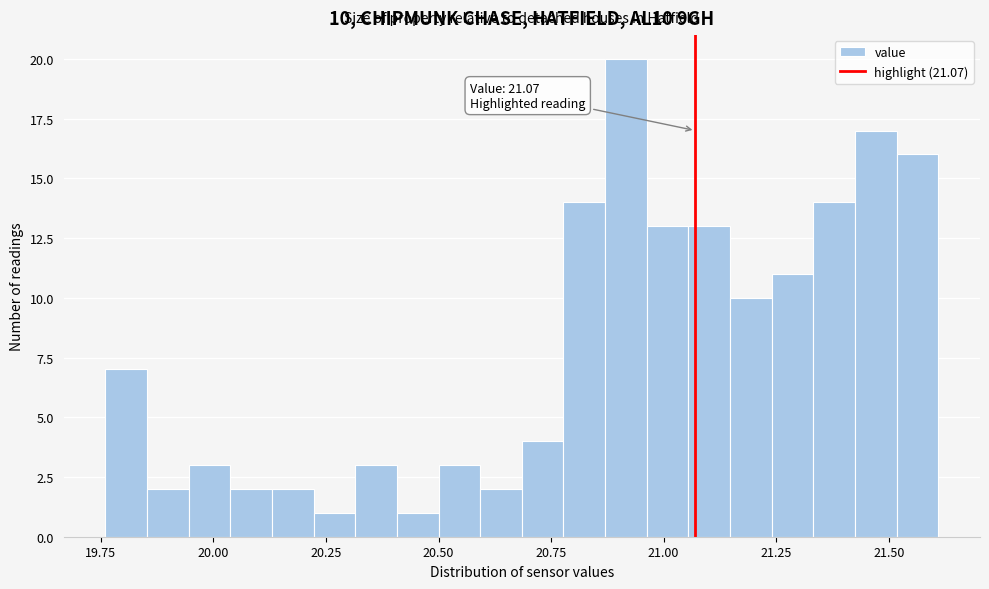

Around what value on the x-axis is the tallest bar? Give the approximate position of its centre, as read against the axis.

20.90